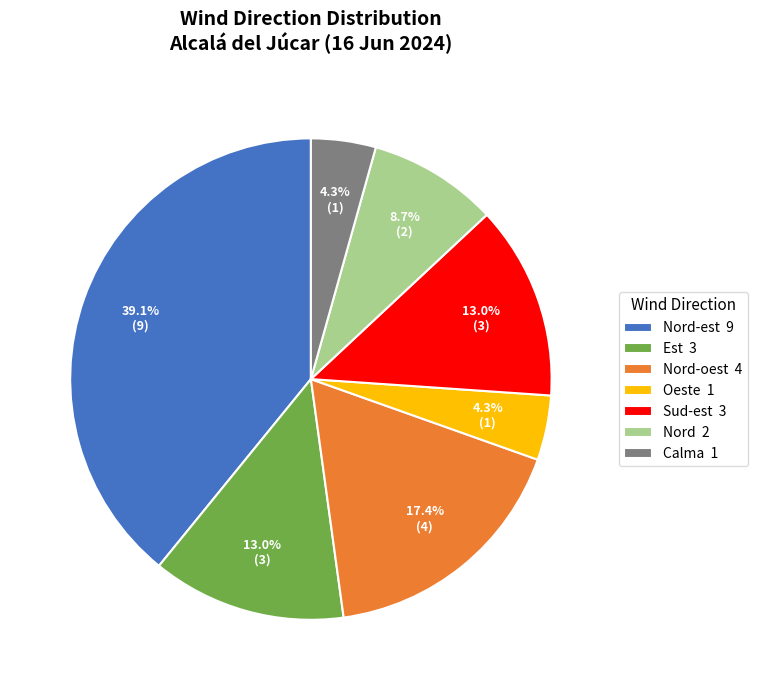

Count the number of slices in the pie.

7